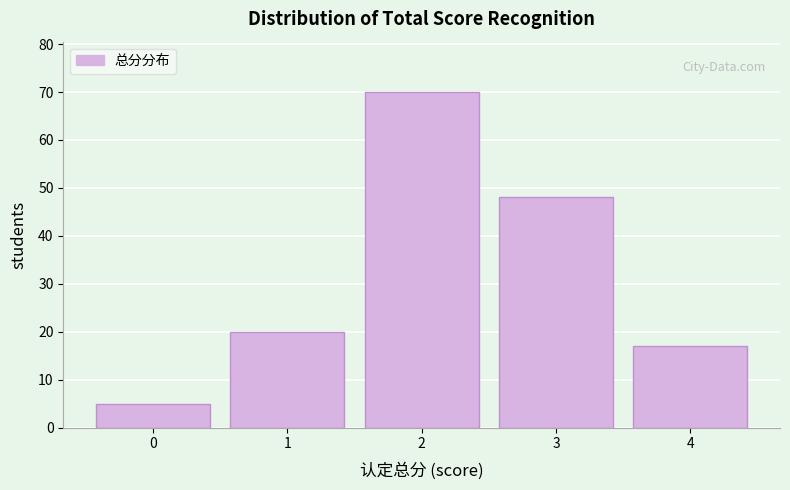

Reading right to left, transcribe all the data shown in this chart.

17	48	70	20	5